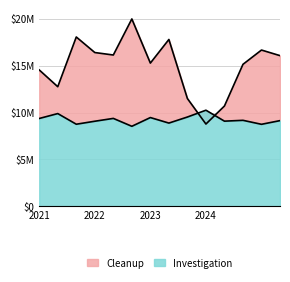

The value of Percentage of genes at pancreas is 46.9. True or false?

False